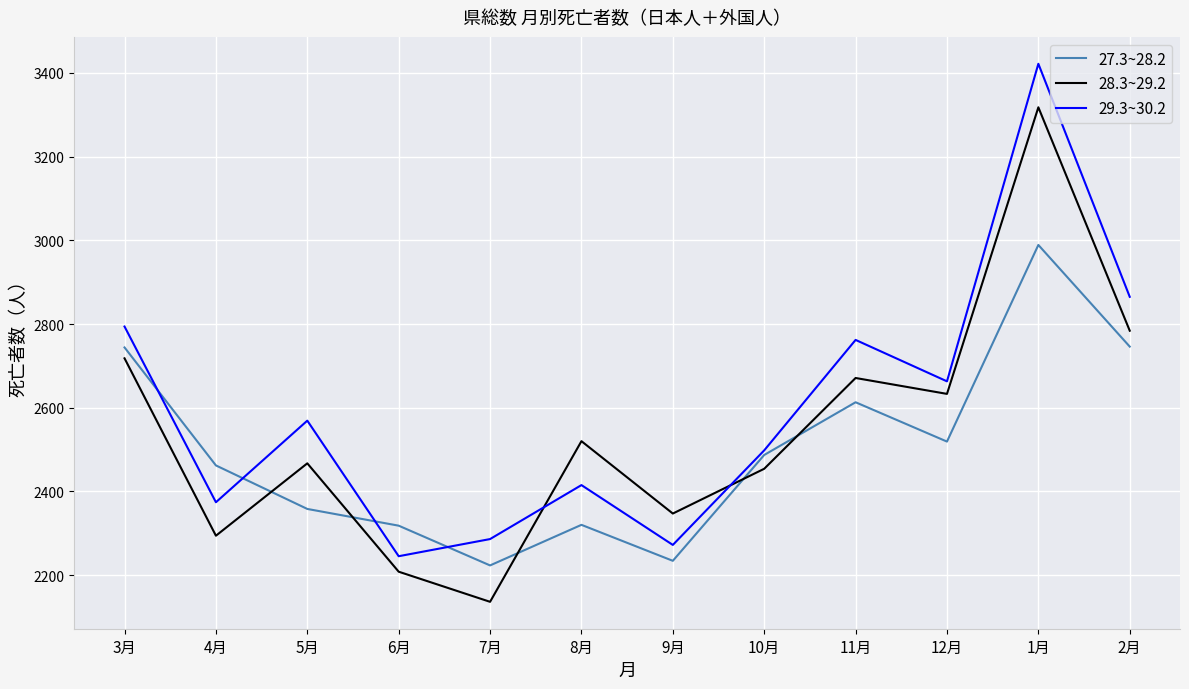

Rank the series at 2月 from lowest to highest value.

27.3~28.2, 28.3~29.2, 29.3~30.2